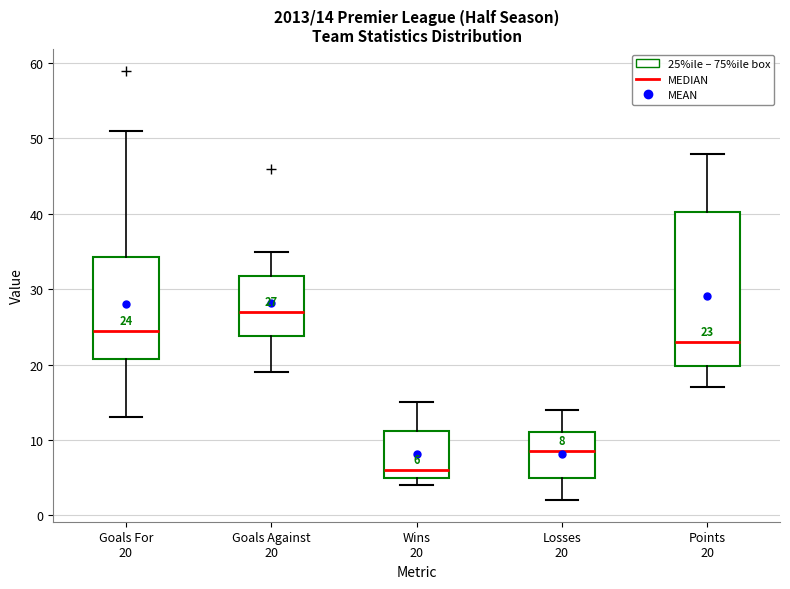

Which box is the tallest, from its lower edge to its upper edge?

Points 20